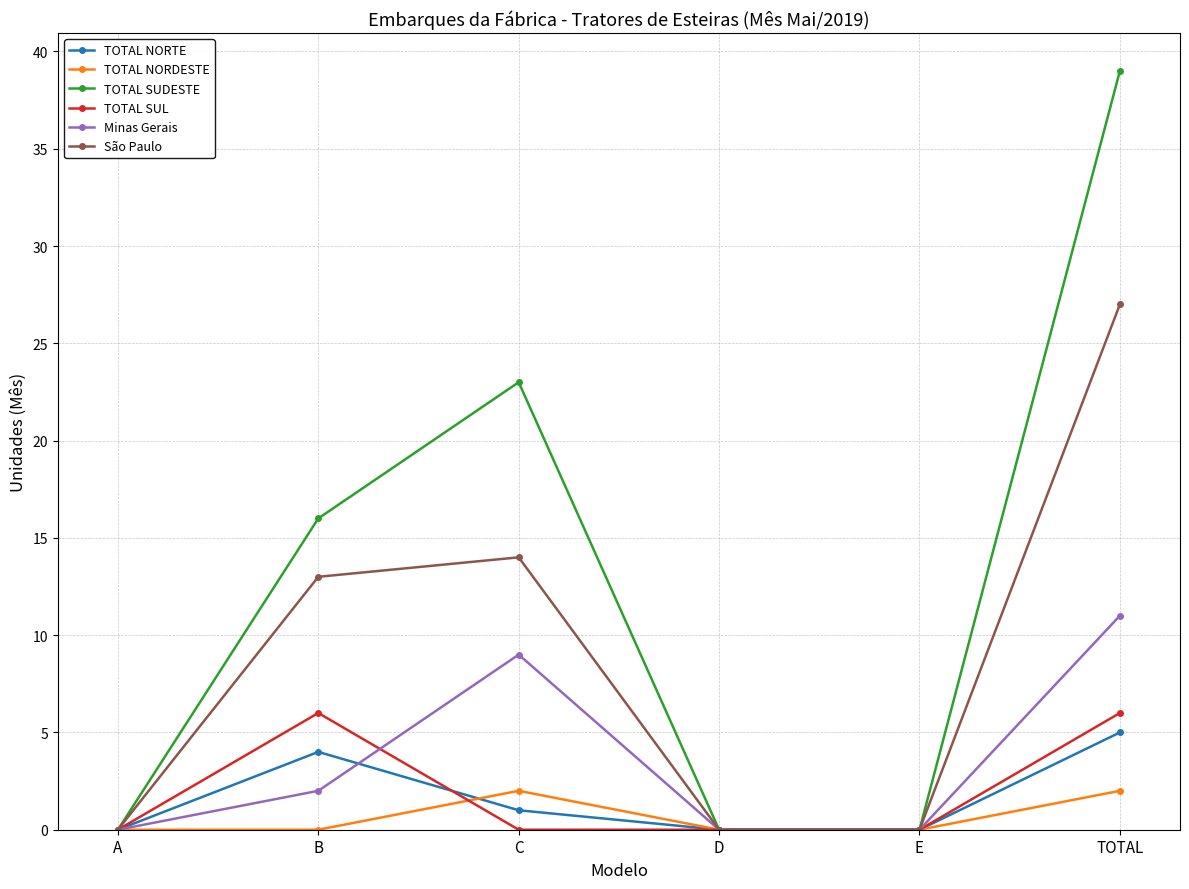

The Minas Gerais series shows 0 at D. True or false?

True